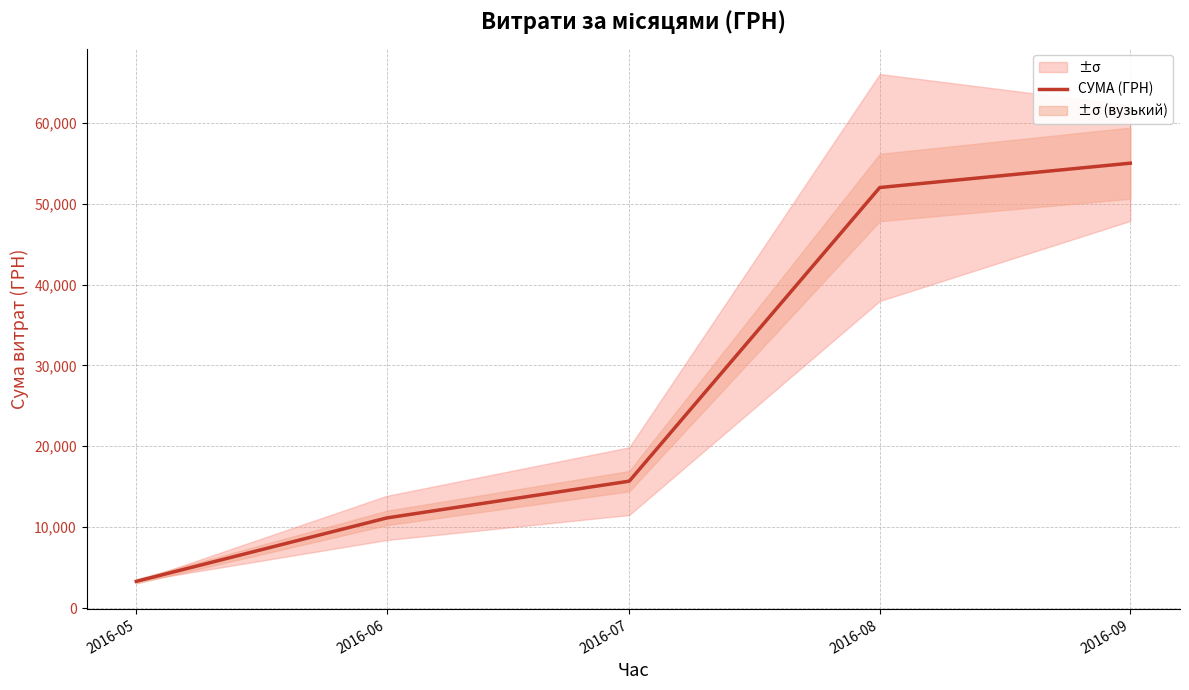

How many values are below 15689?

2